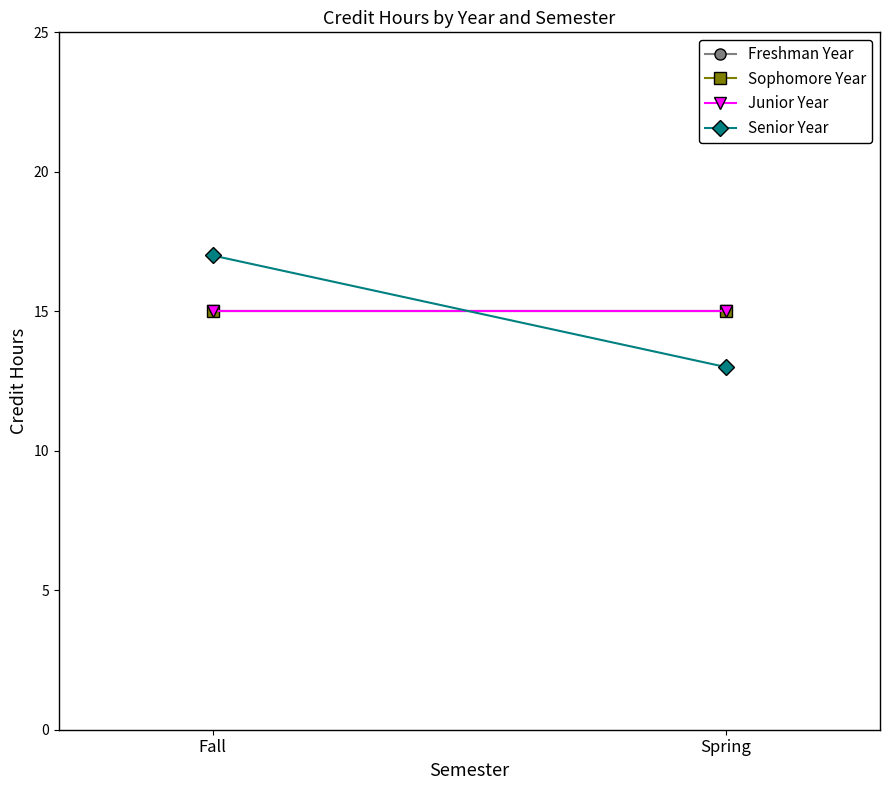

True or false: Sophomore Year has a value of 15 at Fall.

True